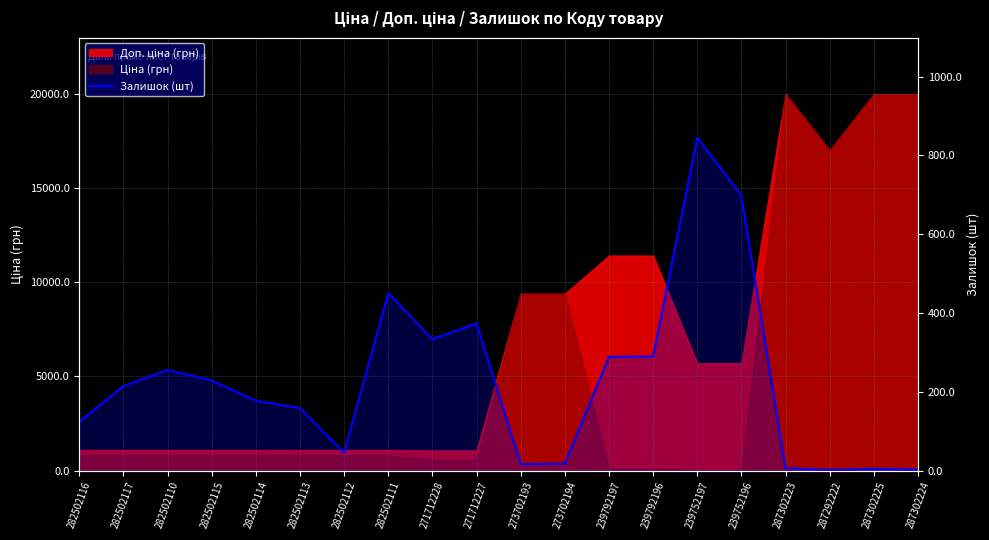

Which category has the highest value across all series?

239752197